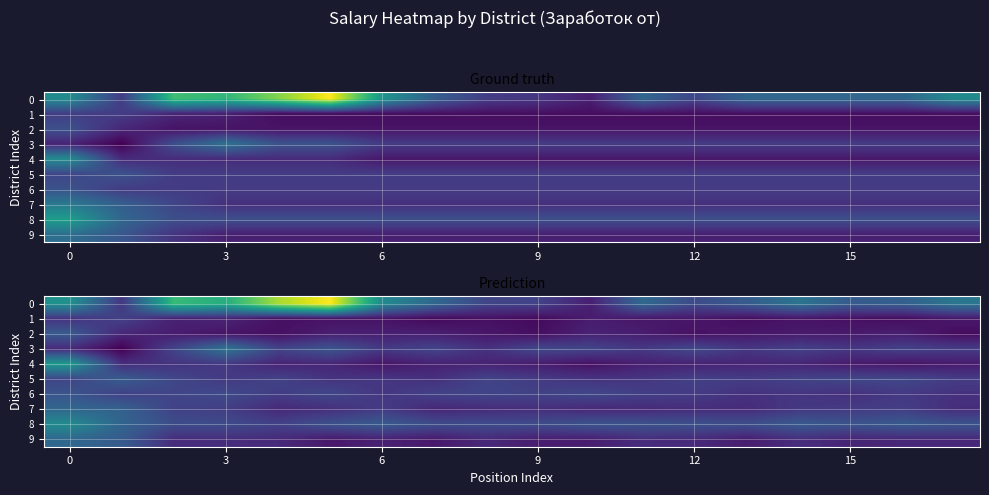

Which has a higher value, 15 or 10?

15